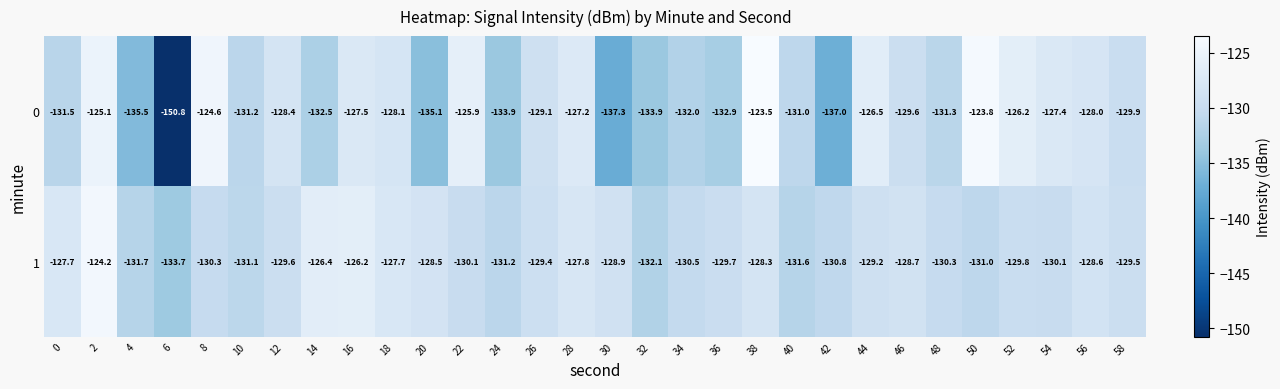

The value of 1 at 50 is -131.0. True or false?

True